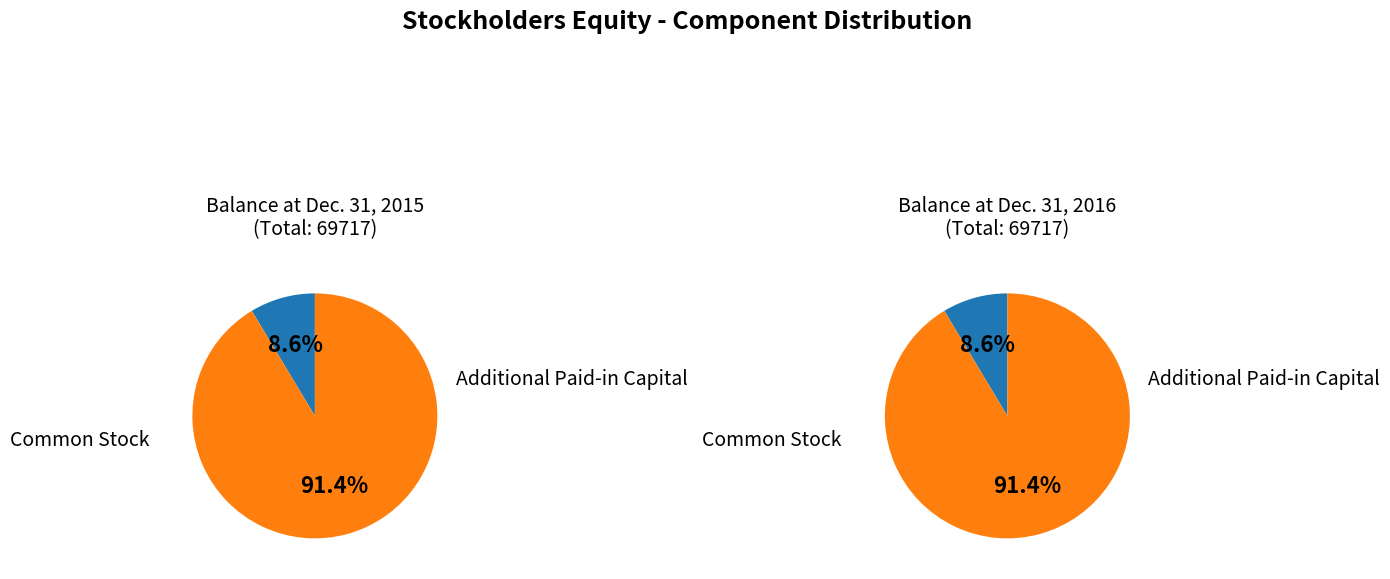

Rank the series by their maximum value, from highest to lowest.

Additional Paid-in Capital, Common Stock